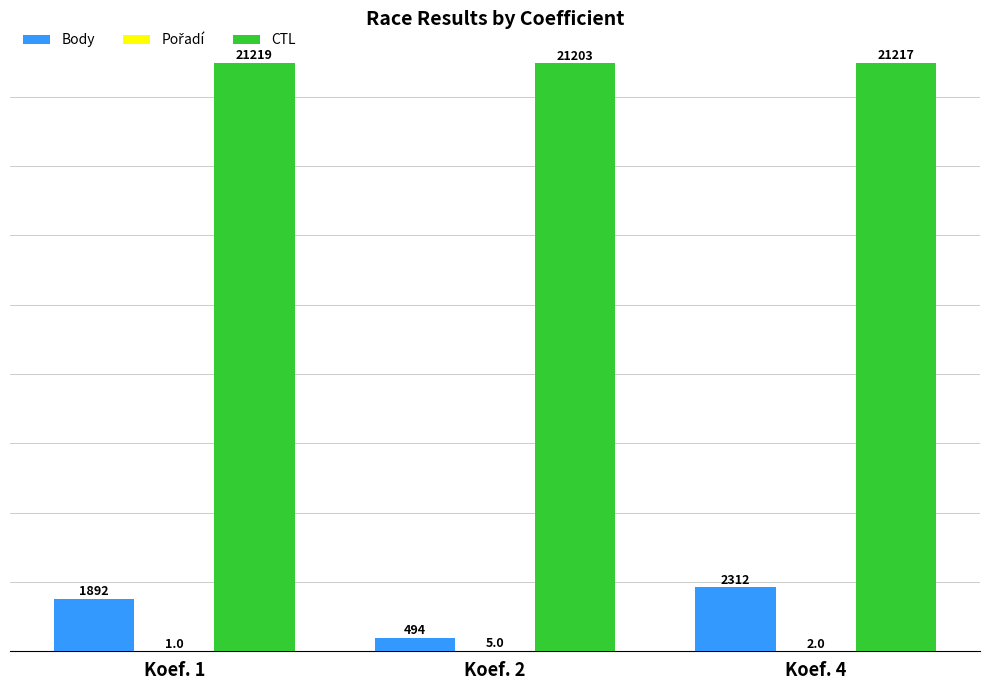

Which series has the largest total across all categories?

CTL